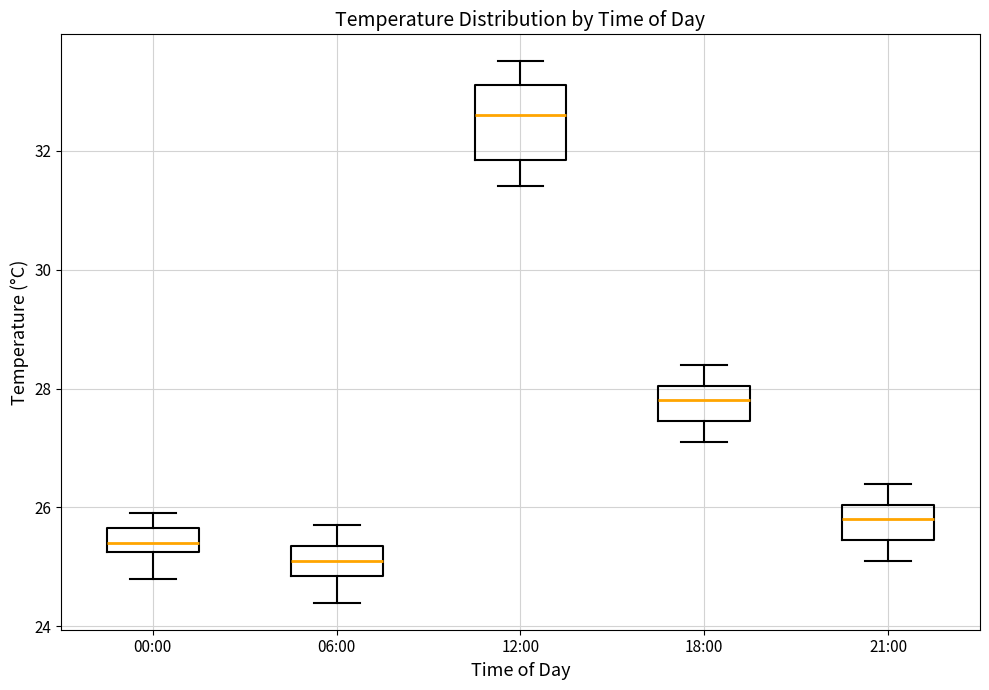

Which box's median line is the lowest?

06:00